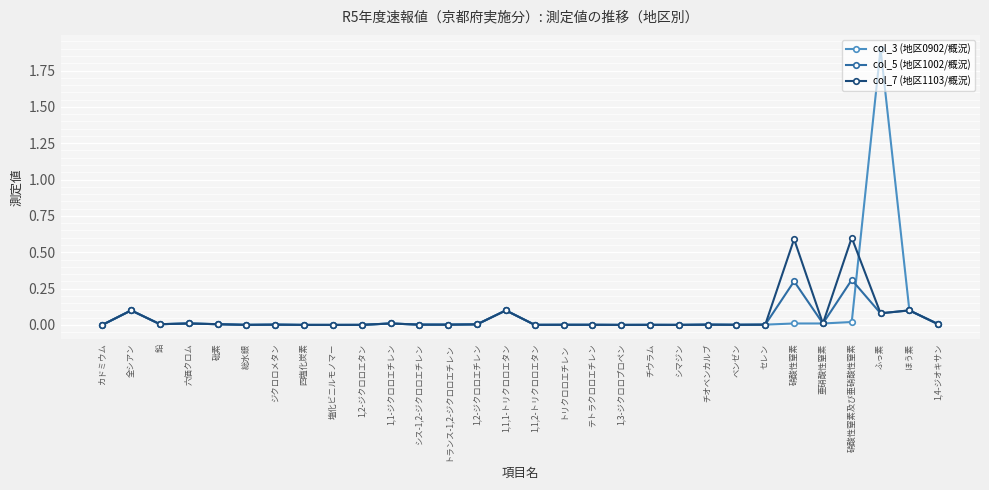

Does the chart have visible grid lines?

Yes